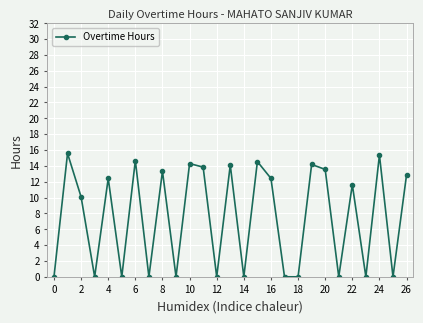

How many values exceed 11?

14